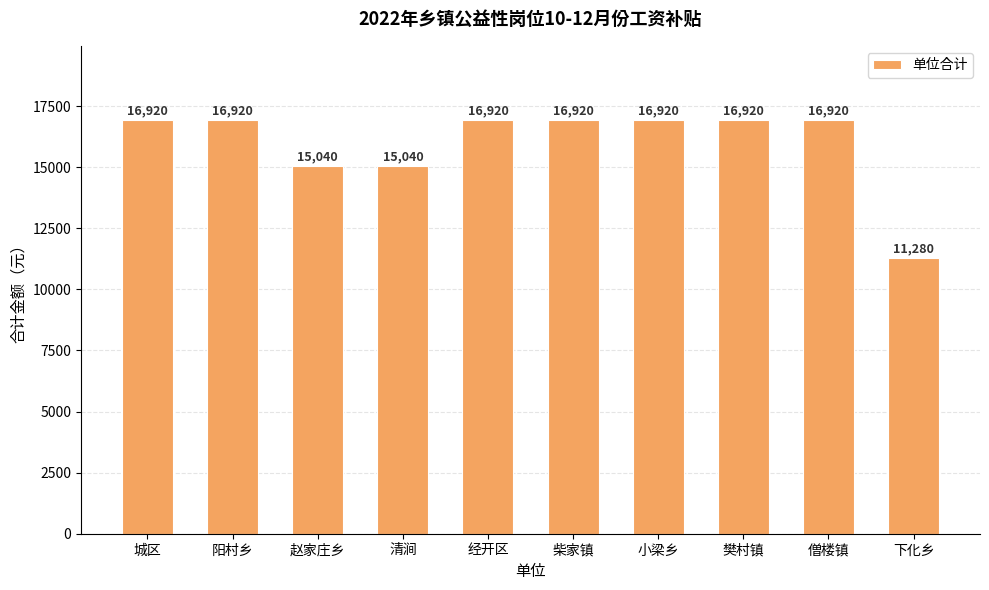

Does the chart contain stacked bars?

No